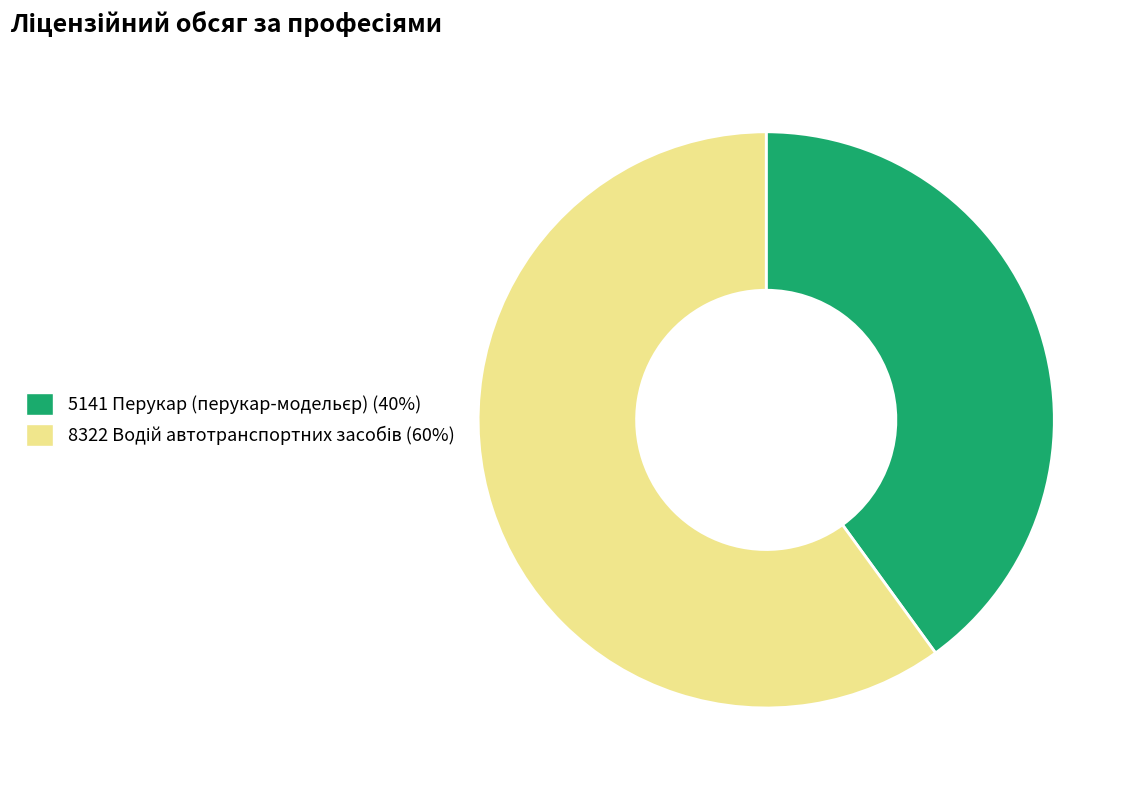

Is there a majority slice in this chart?

Yes